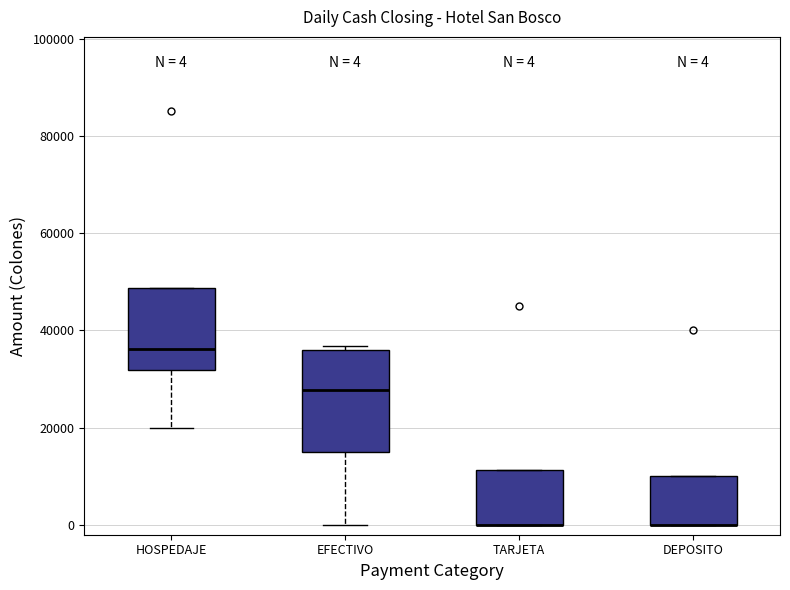

Which box is the tallest, from its lower edge to its upper edge?

EFECTIVO